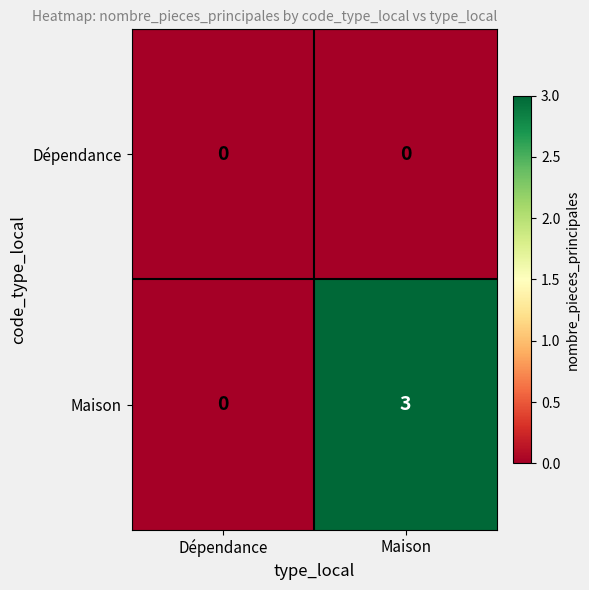

How many values in the Maison series are below 3?

1